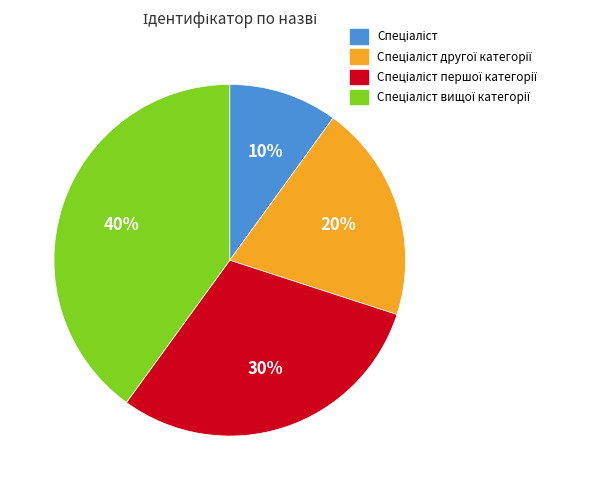

Is there any slice that represents more than half of the pie?

No